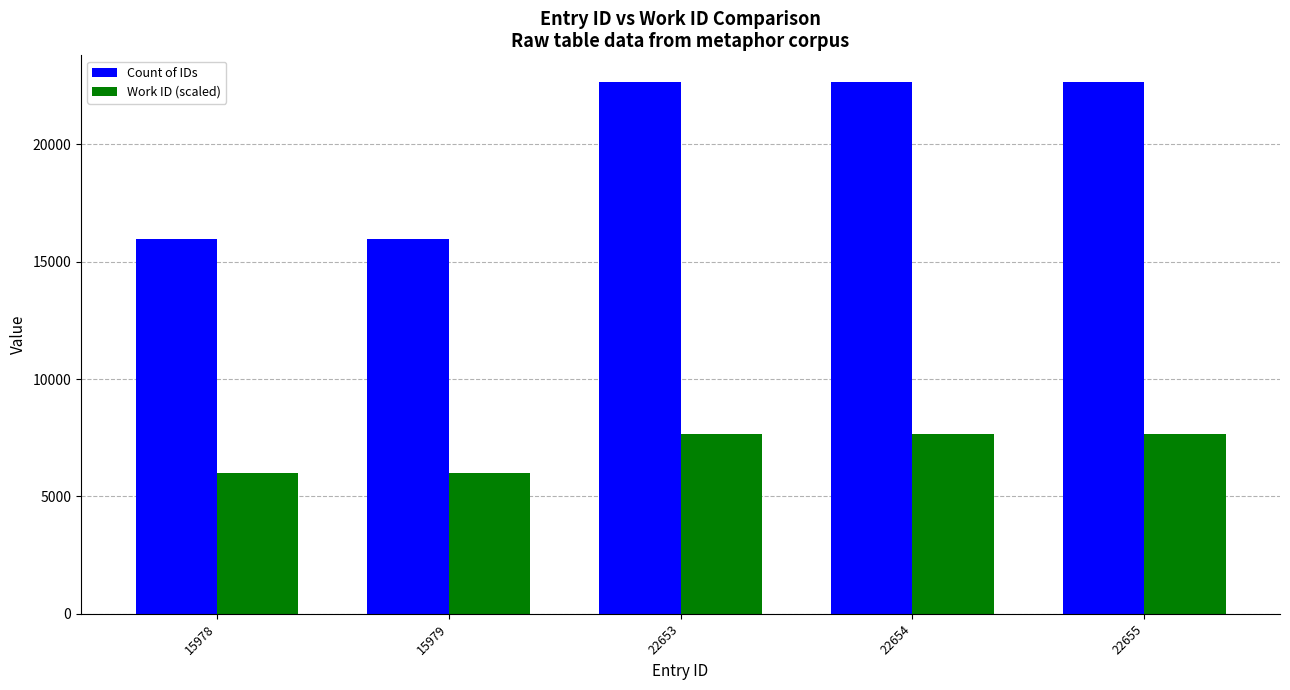

How many groups of bars are there?

5